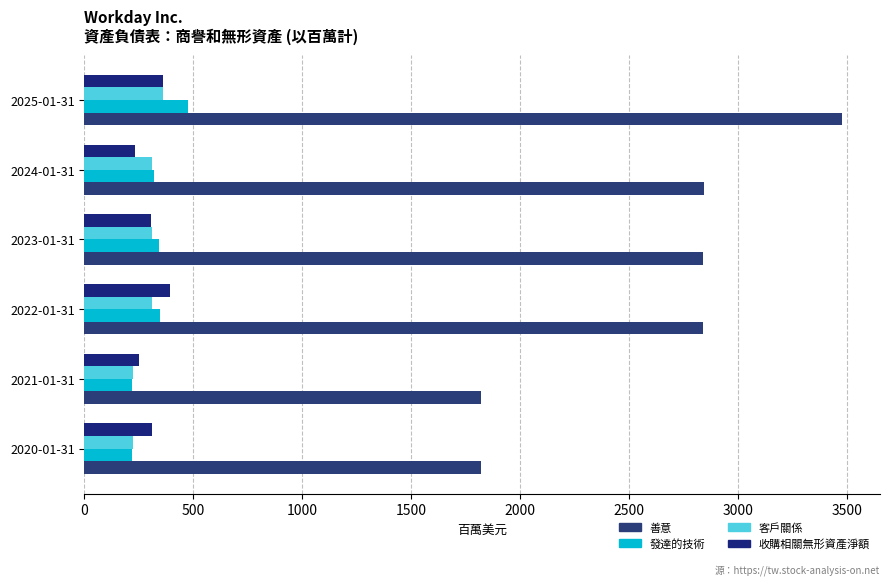

Count the 收購相關無形資產淨額 values in the range 249 to 361.

4